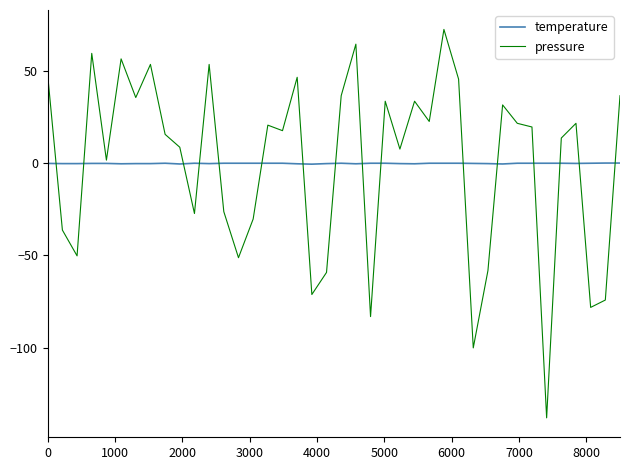

What is the maximum value for pressure?

72.8